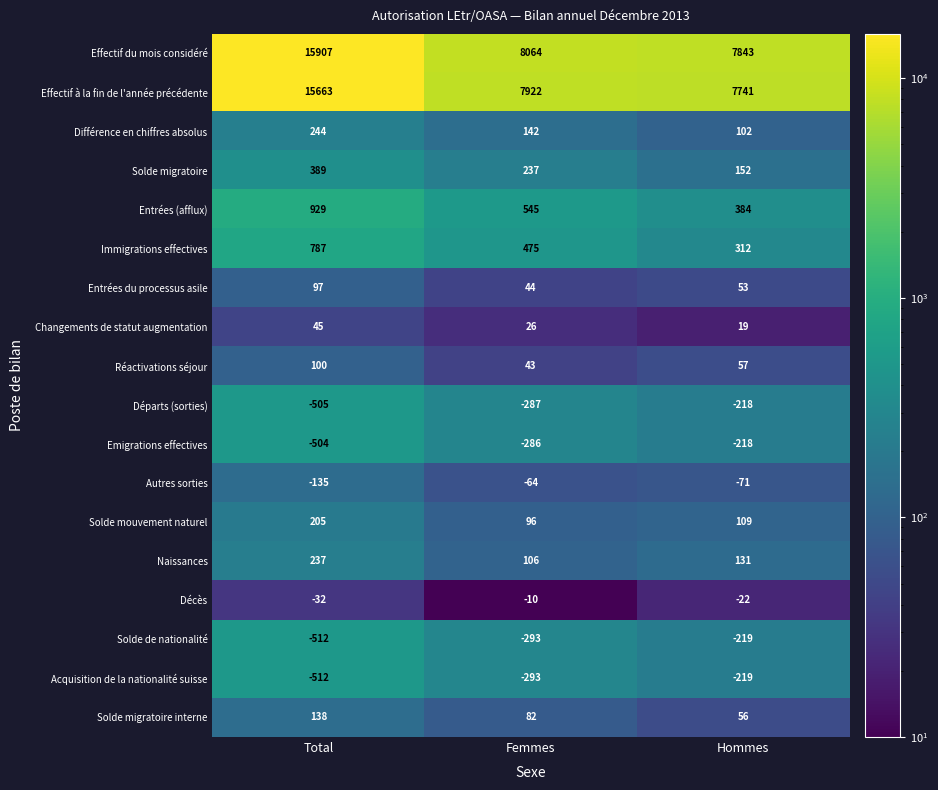

True or false: Entrées (afflux) has a value of 247 at Total.

False